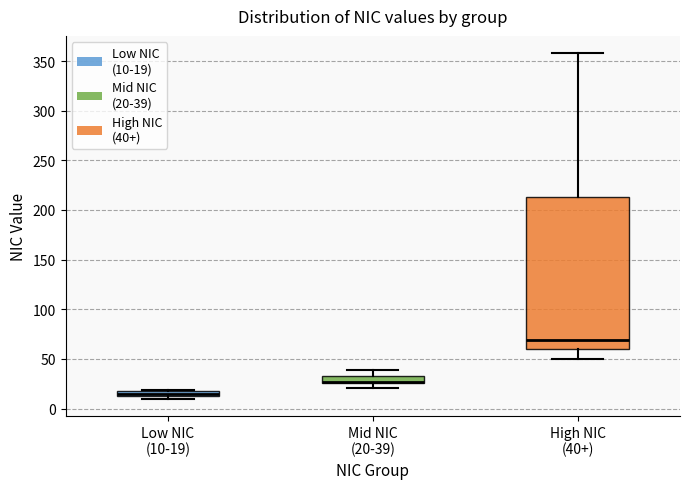

Which box is the tallest, from its lower edge to its upper edge?

High NIC (40+)